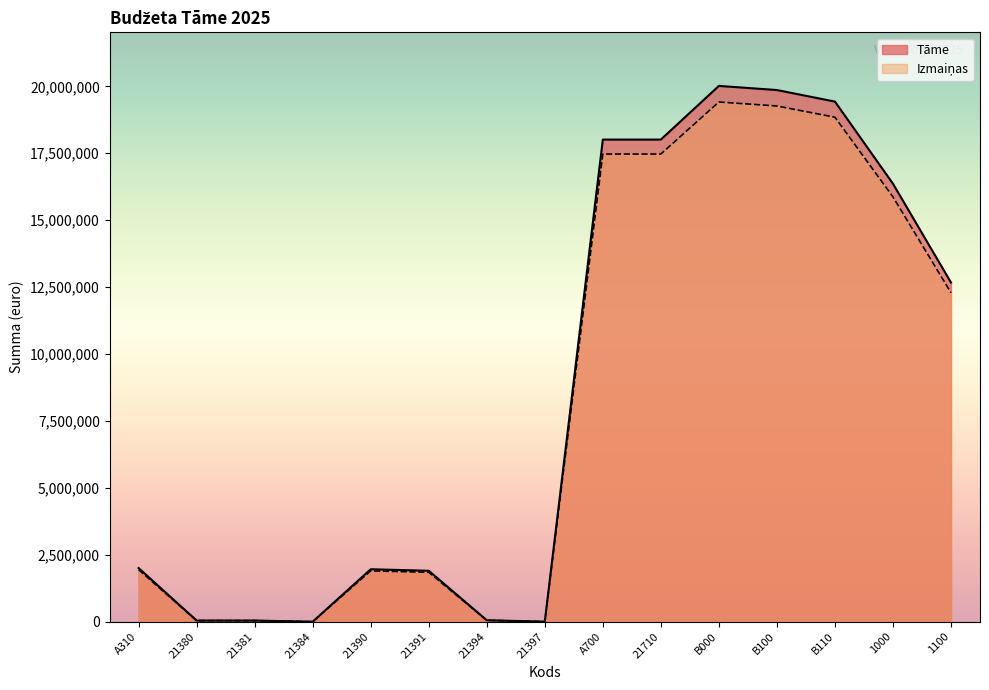

What is the value of the Tāme point at the 10th from the left?

18010126.0